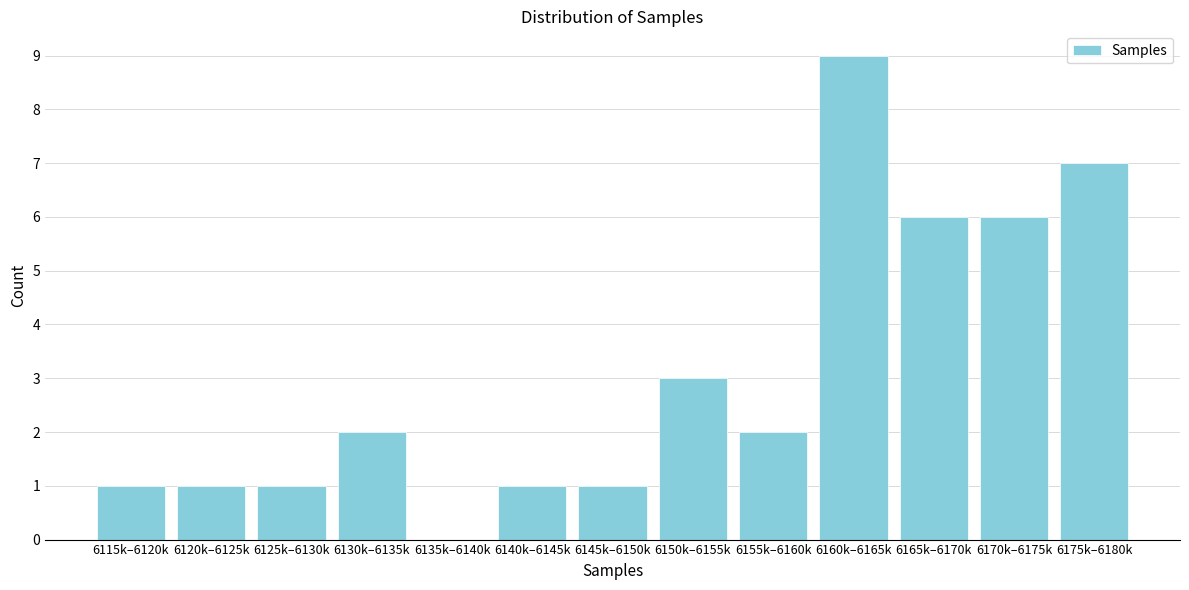

Reading left to right, what are all the values shown in this chart?

6115k–6120k=1	6120k–6125k=1	6125k–6130k=1	6130k–6135k=2	6135k–6140k=0	6140k–6145k=1	6145k–6150k=1	6150k–6155k=3	6155k–6160k=2	6160k–6165k=9	6165k–6170k=6	6170k–6175k=6	6175k–6180k=7